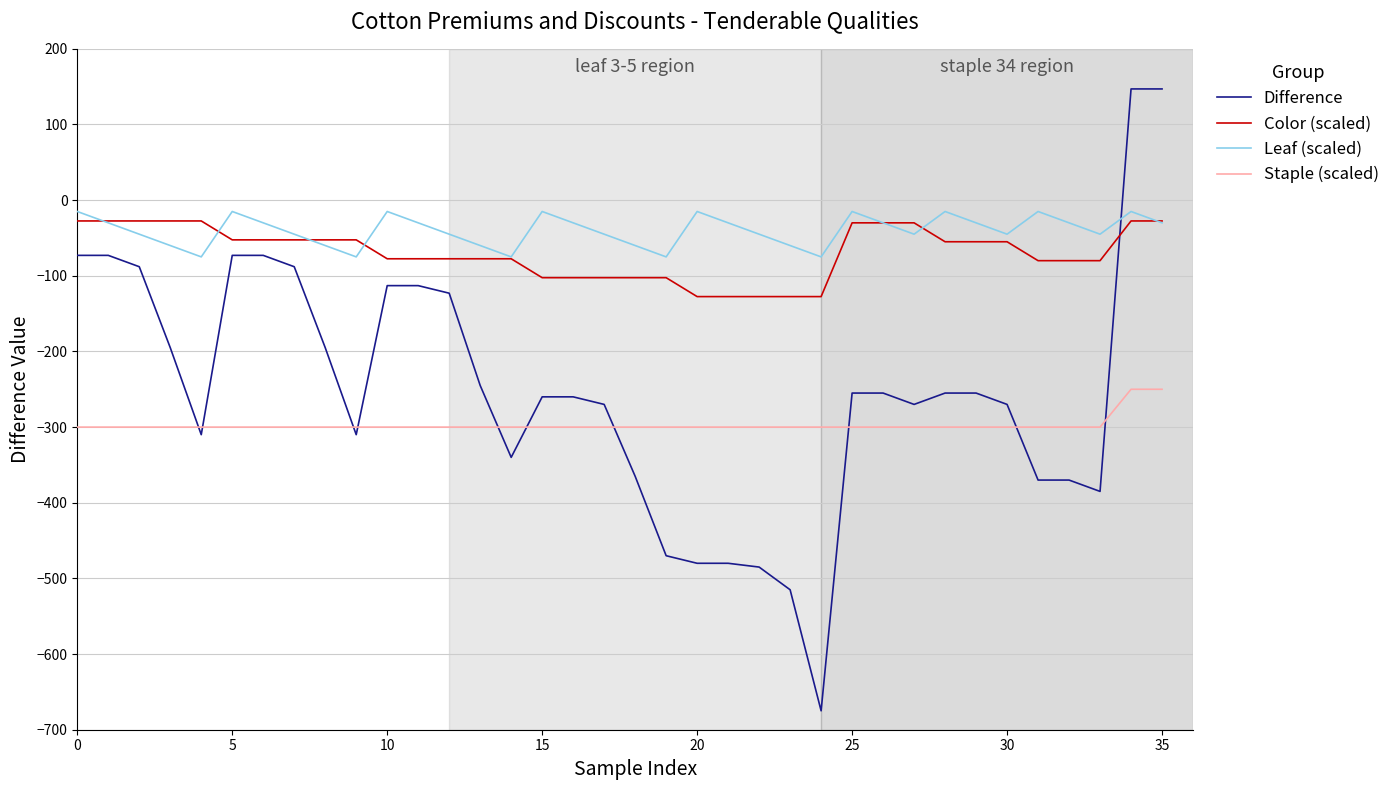

True or false: Staple (scaled) and Leaf (scaled) intersect in this chart.

False